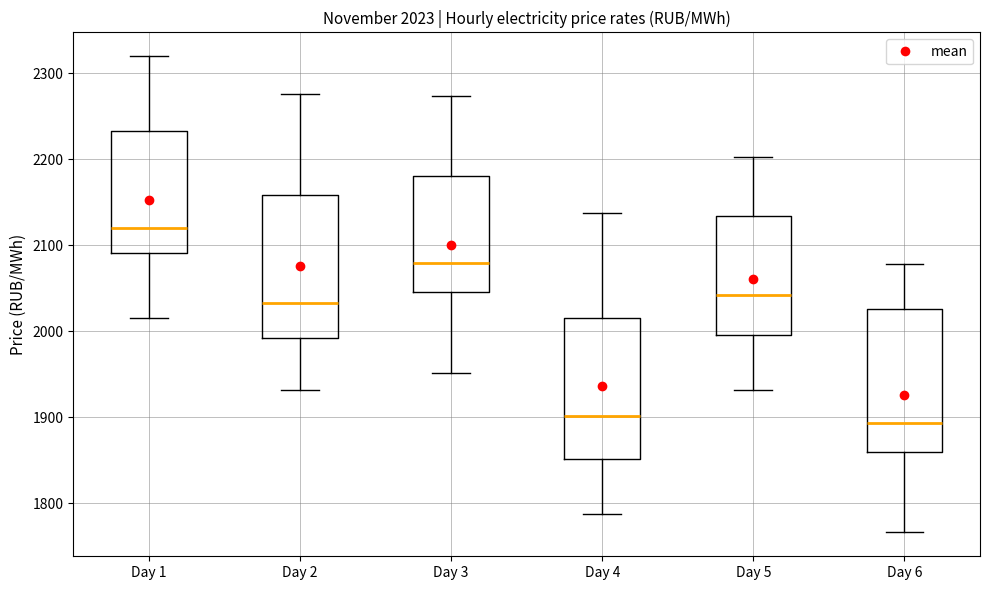

Which box has the highest median line?

Day 1